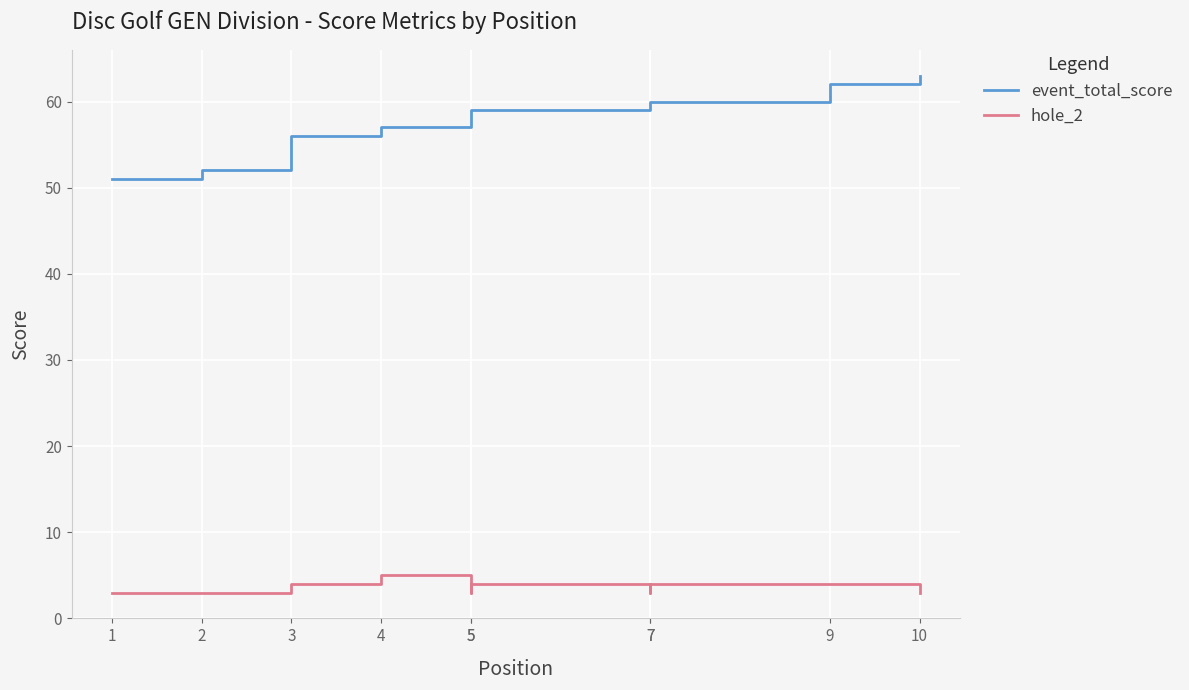

Count the number of data series in this chart.

2